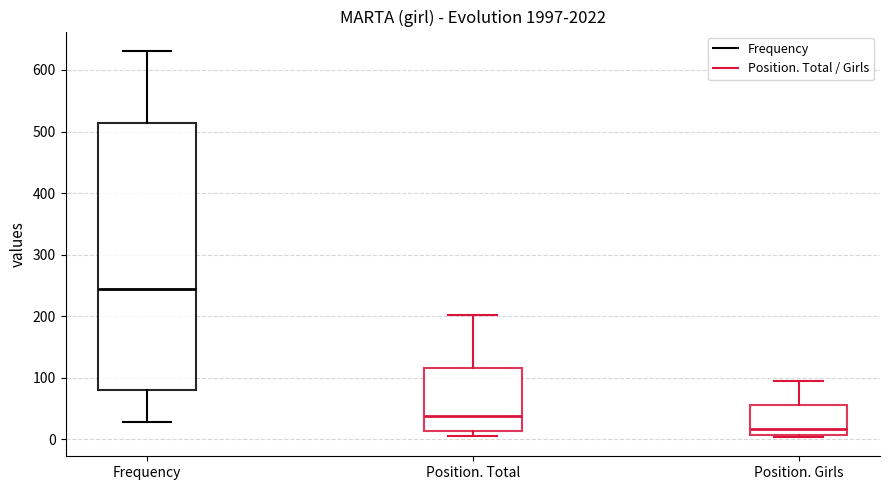

Where does the median line of the box for Frequency sit on the y-axis? The values are not printed on the chart, so give them approximately, as read against the axis.

240